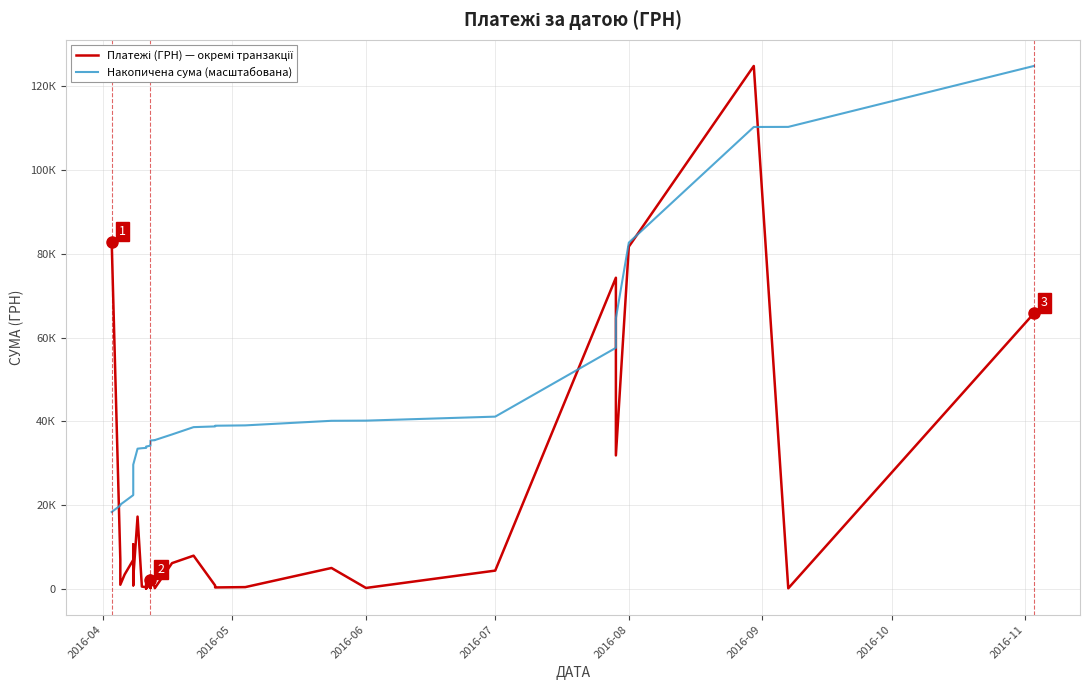

How many lines are shown in the chart?

2